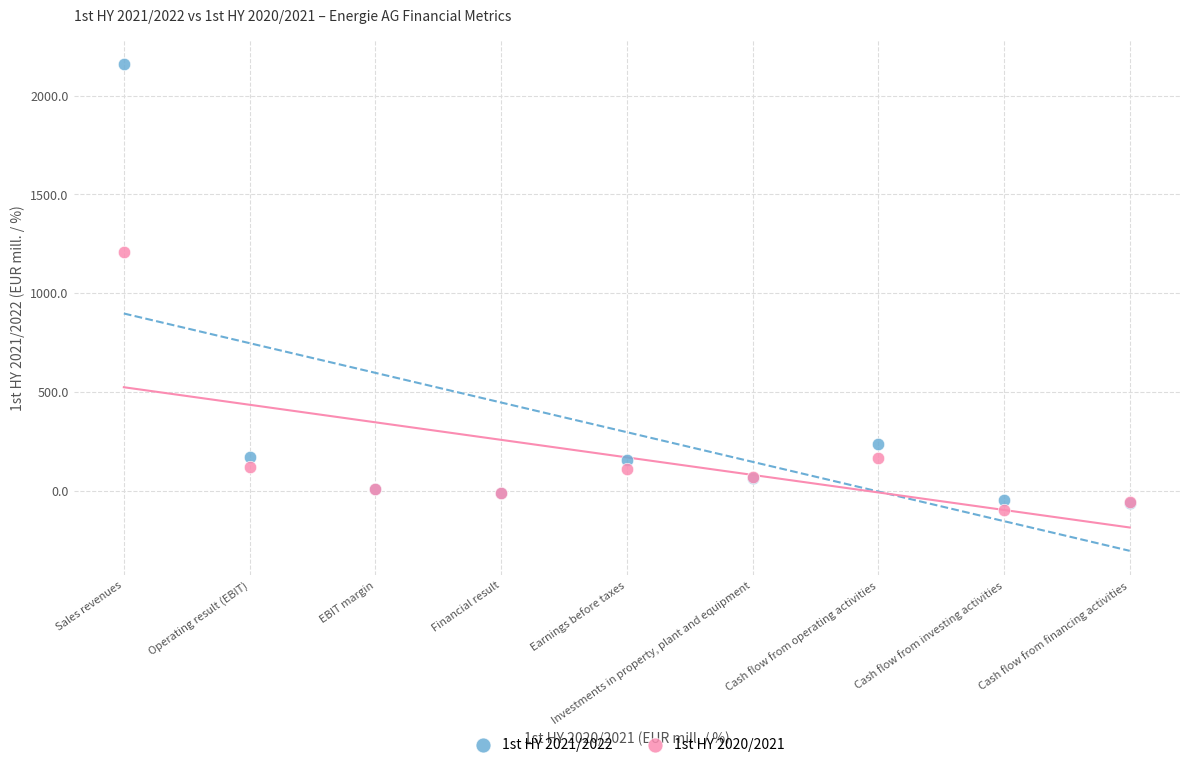

What are all the series names shown in the legend?

1st HY 2021/2022, 1st HY 2020/2021